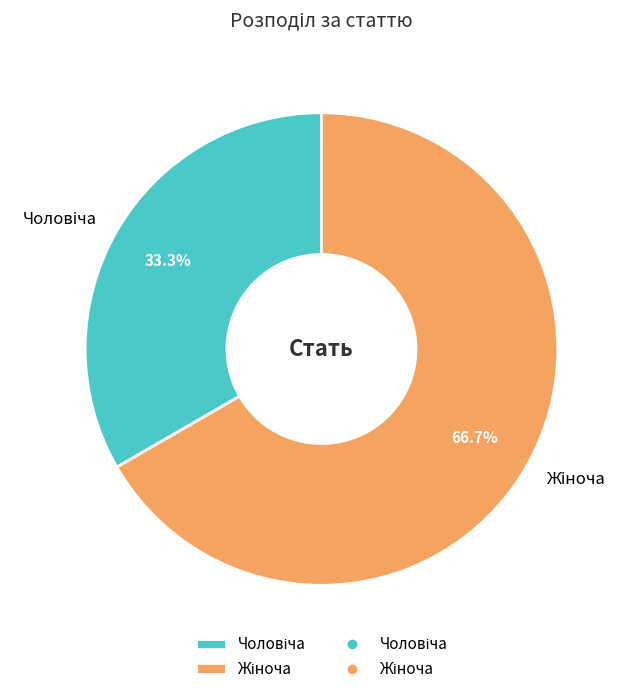

Is there a majority slice in this chart?

Yes